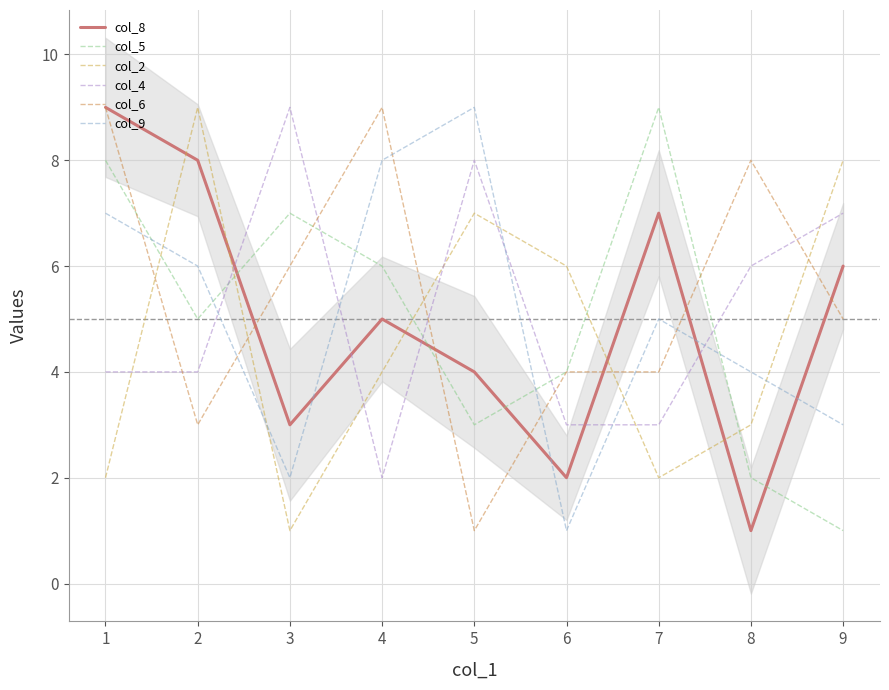

Between 8 and 3, which is larger?

3